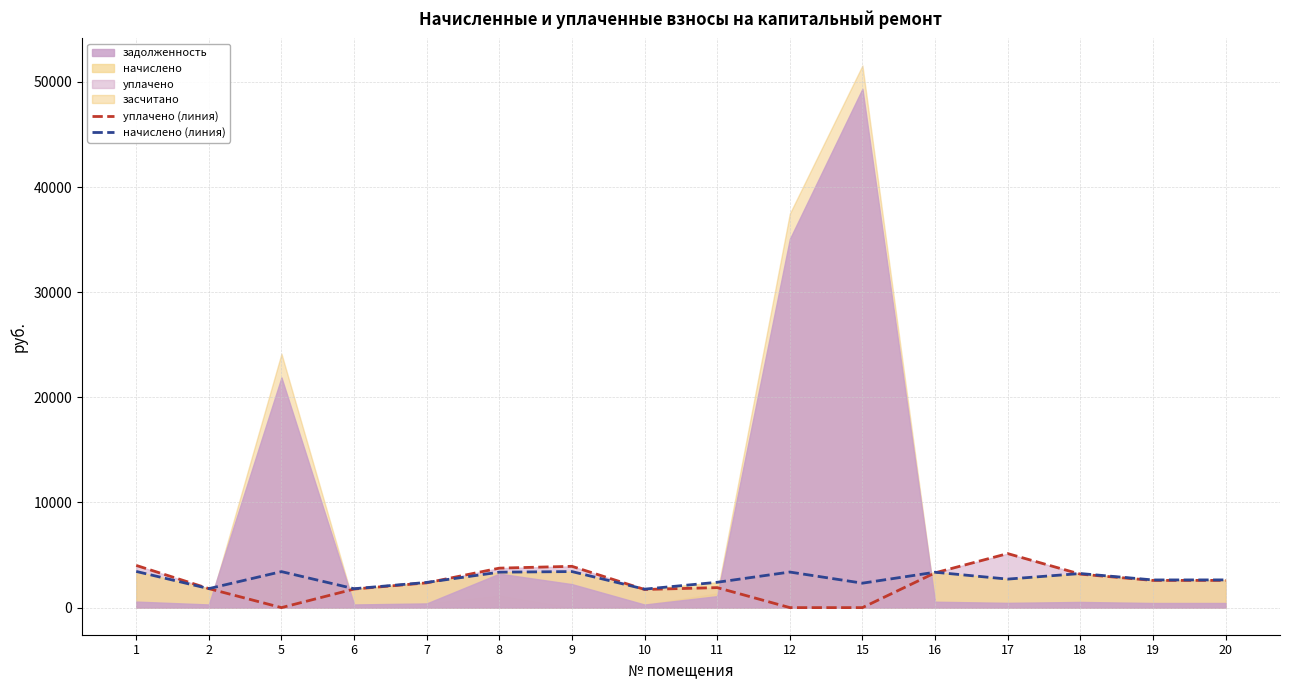

At which label is начислено (линия) closest to 2598?

19